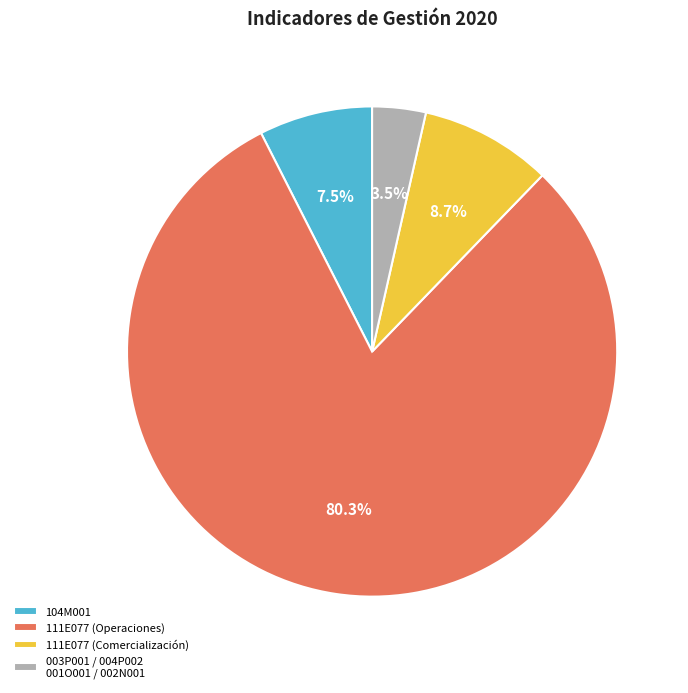

Which category accounts for the majority?

111E077 (Operaciones)